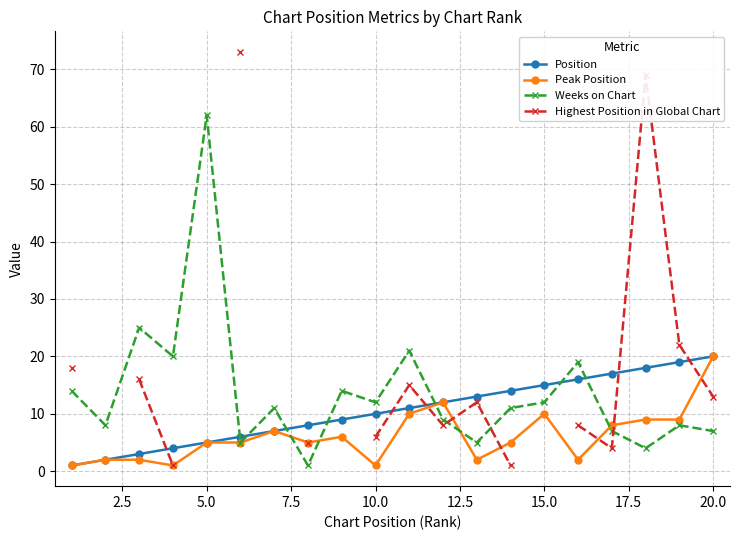

How many values in the Peak Position series are below 5?

7